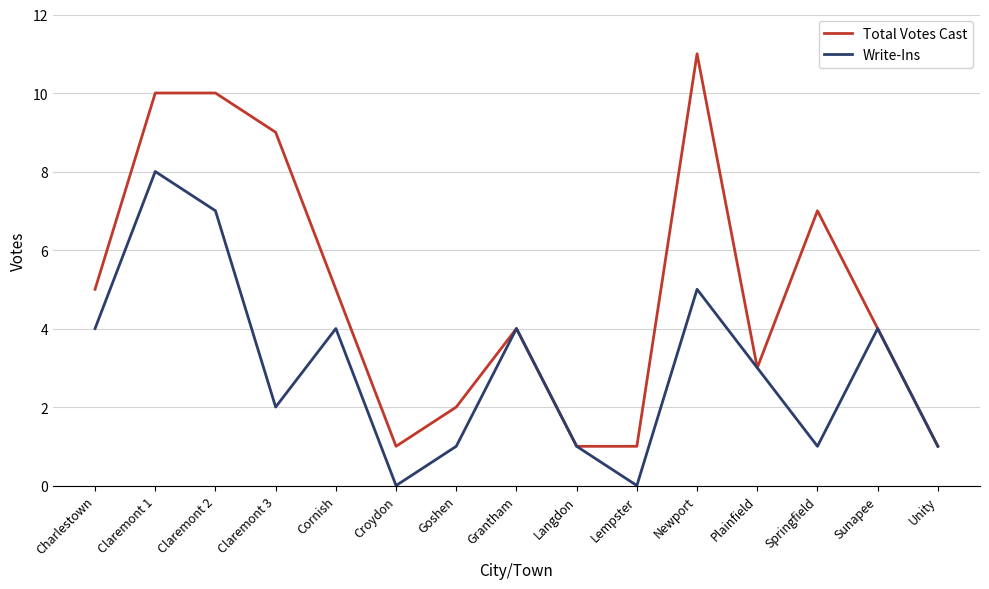

What is the difference between the second highest and minimum values in the Write-Ins series?

7